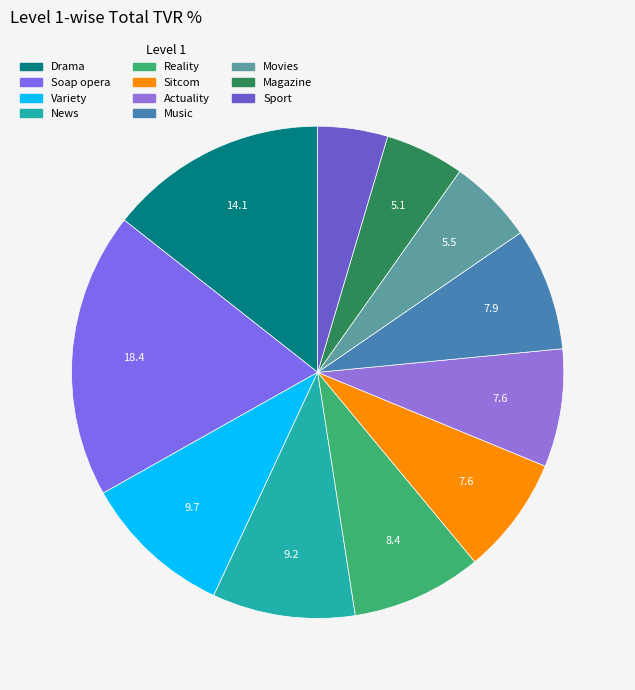

Count the number of slices in the pie.

11